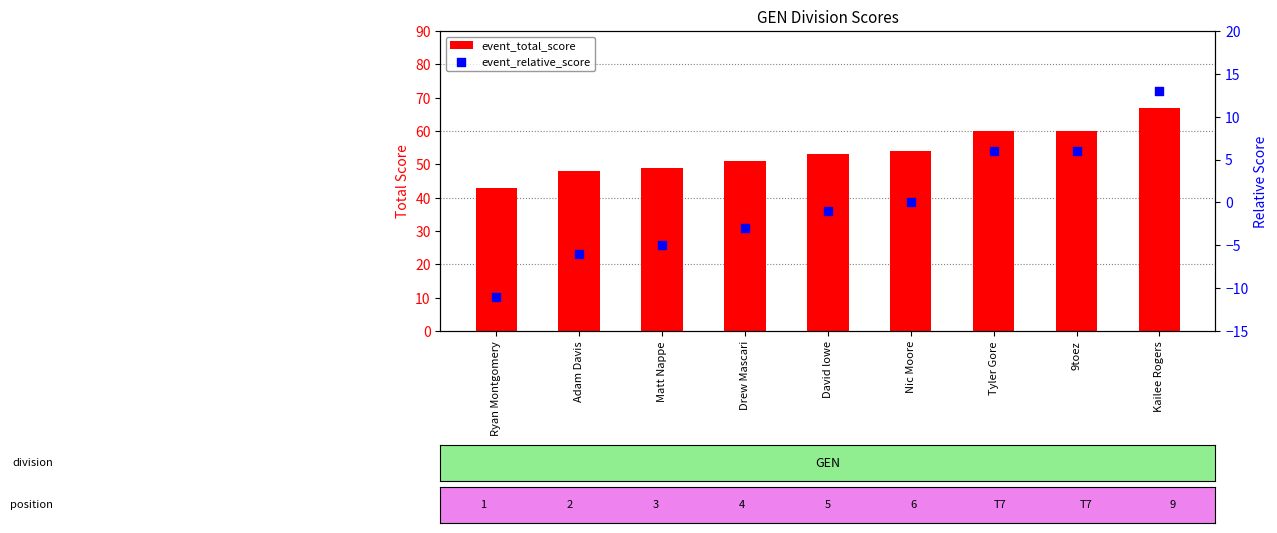

What is the total value across all series at Nic Moore?

54